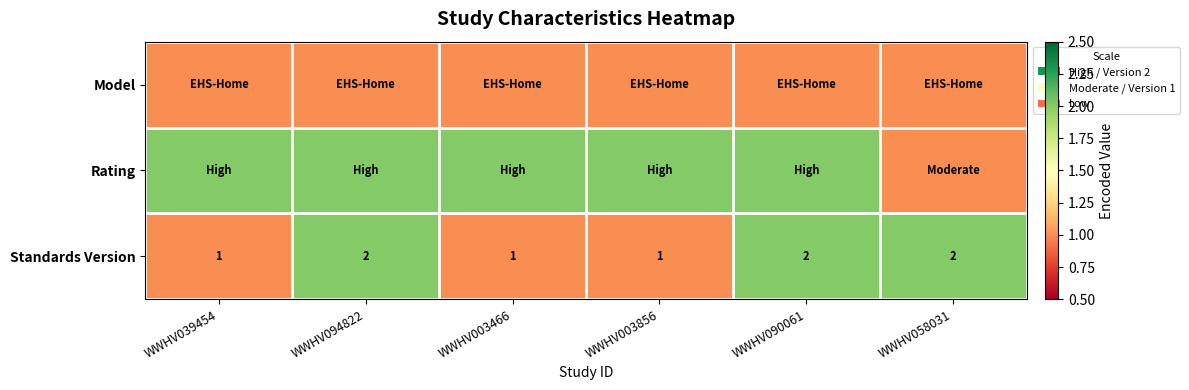

Is it true that Standards Version equals 1 at WWHV003856?

True